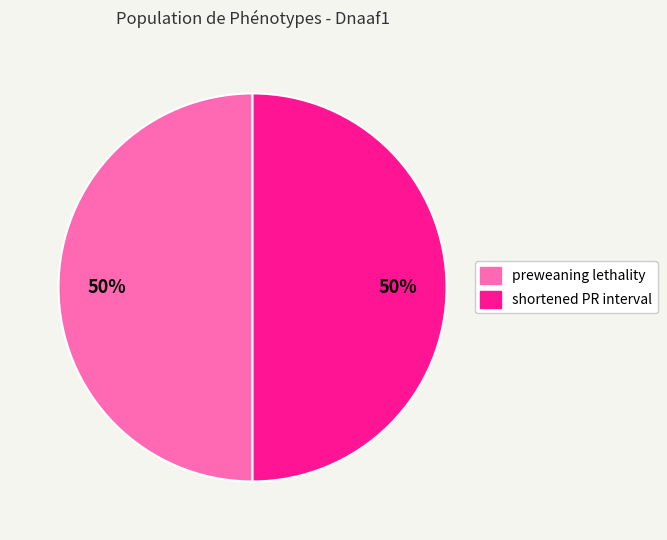

To the nearest percent, what is the average slice percentage?

50%